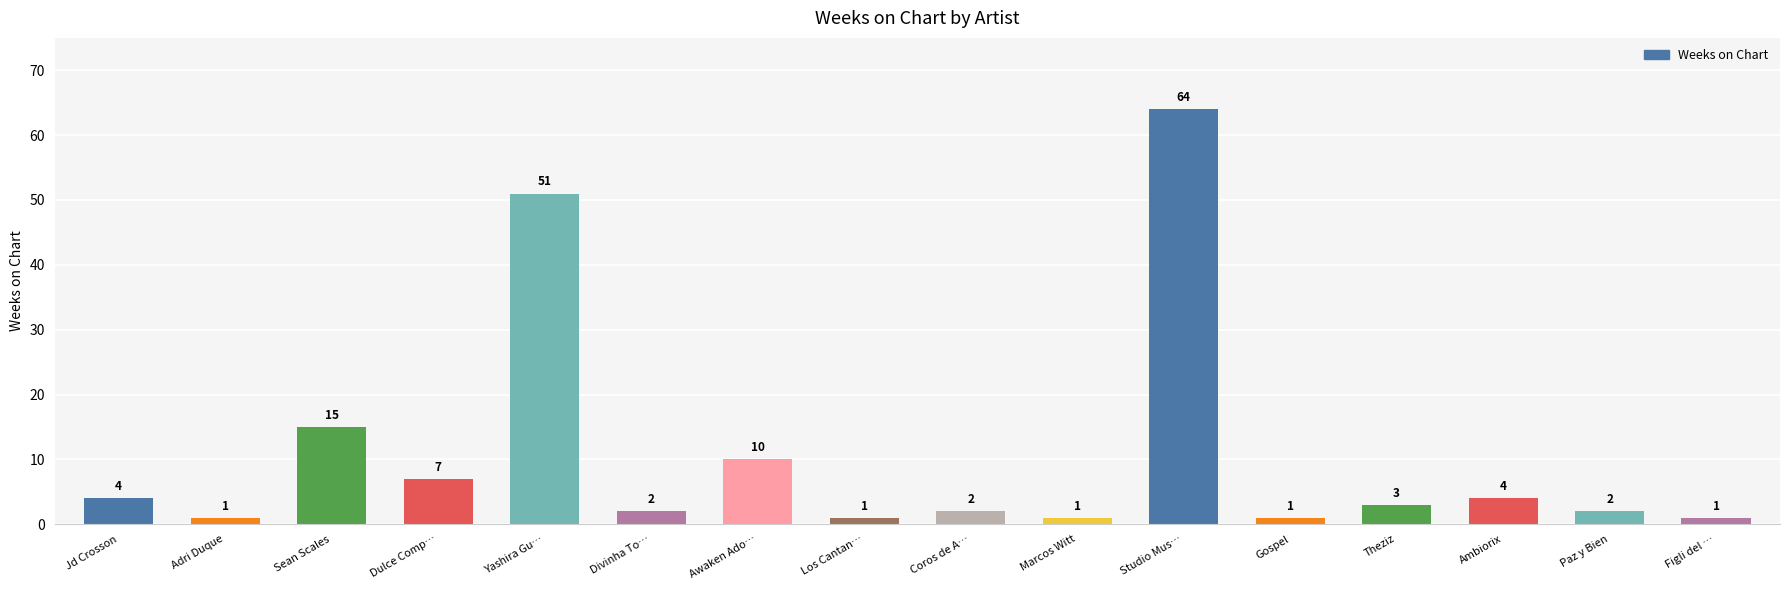

What is the sum of all values?

169